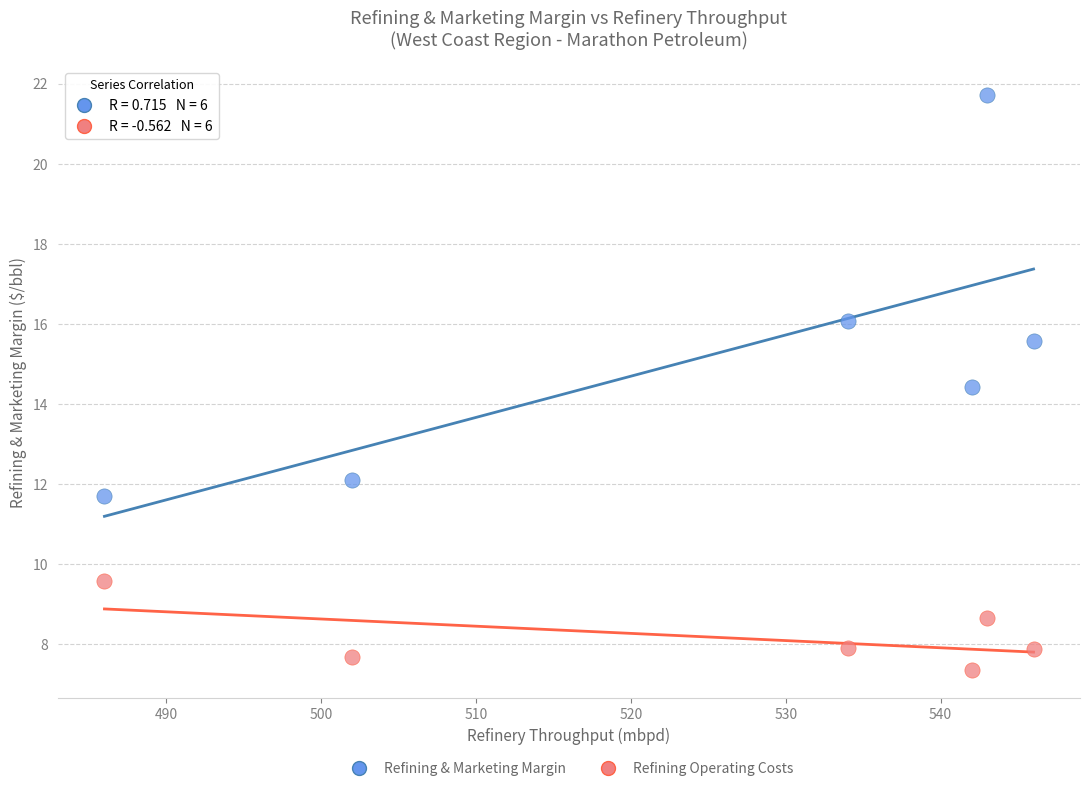

Which series reaches the maximum Y coordinate?

Refining & Marketing Margin